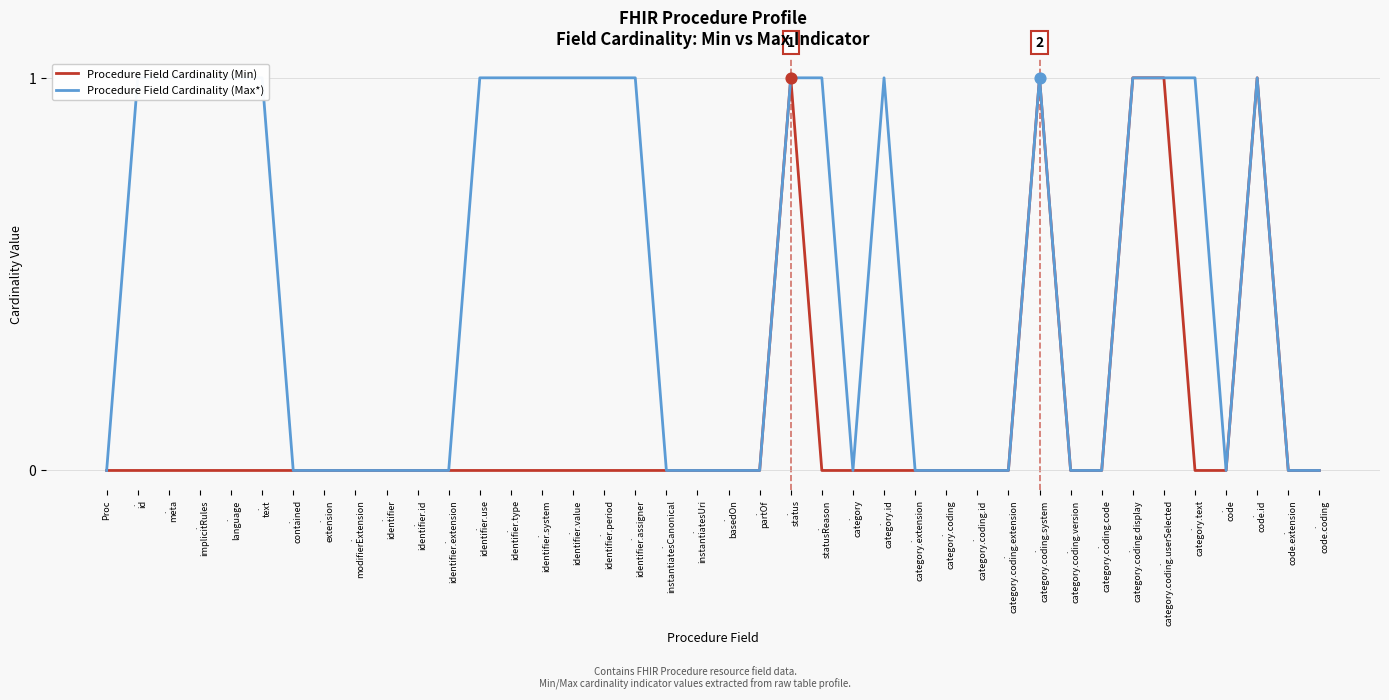

Is the value of Procedure Field Cardinality (Min) at .
text greater than the value of Procedure Field Cardinality (Max*) at .
category.coding.extension?

No